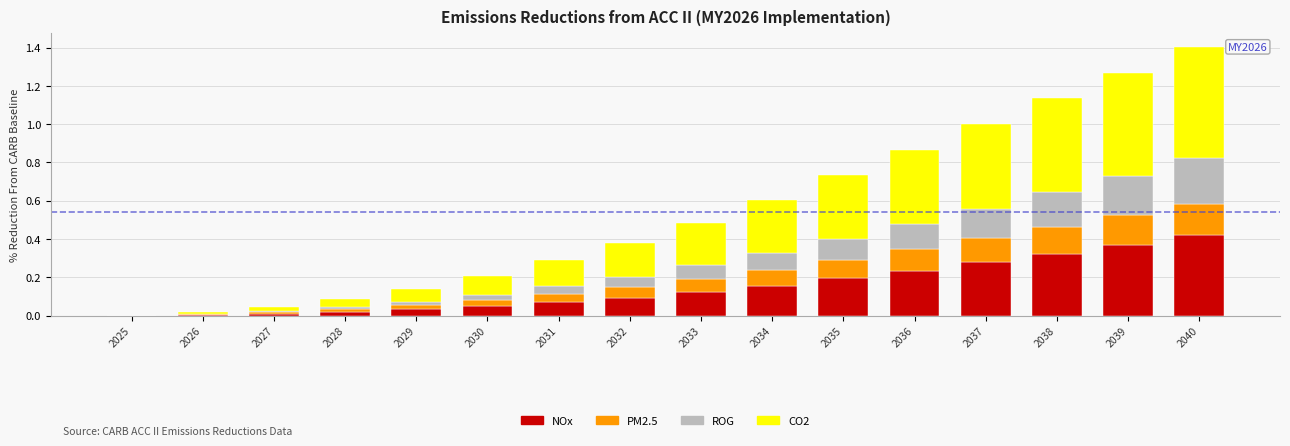

Which category has the highest value in the NOx series?

2040